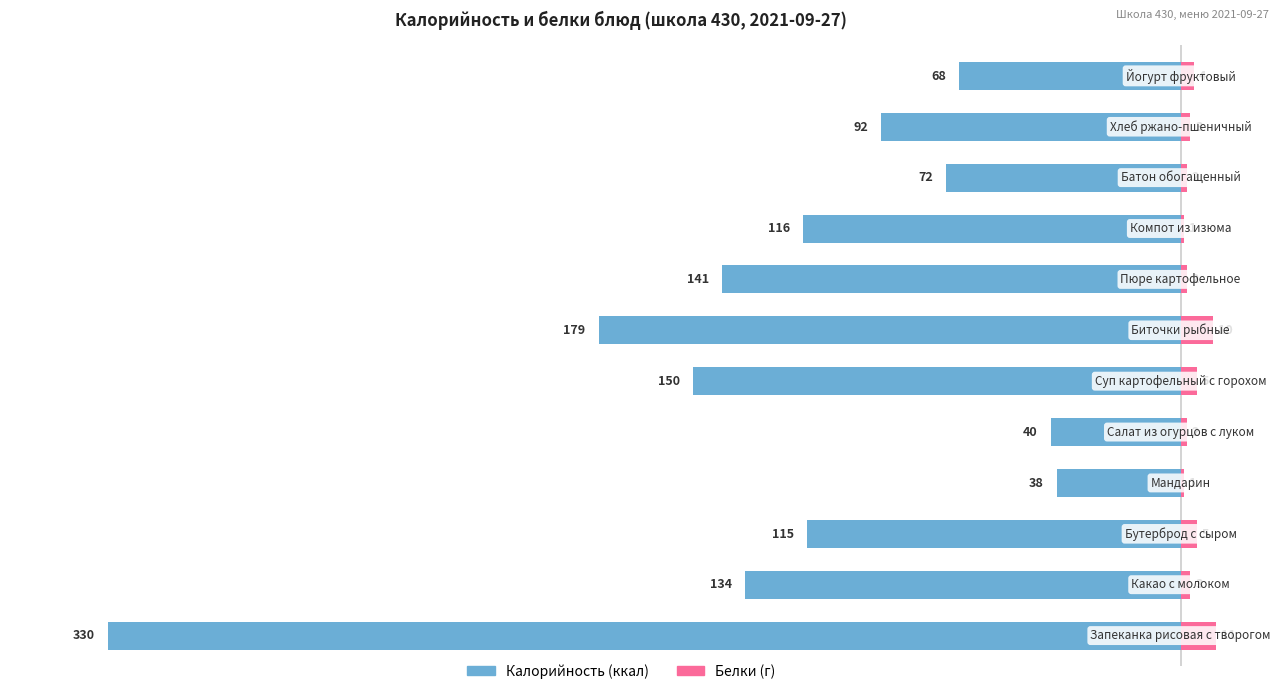

What is the smallest value displayed?

-330